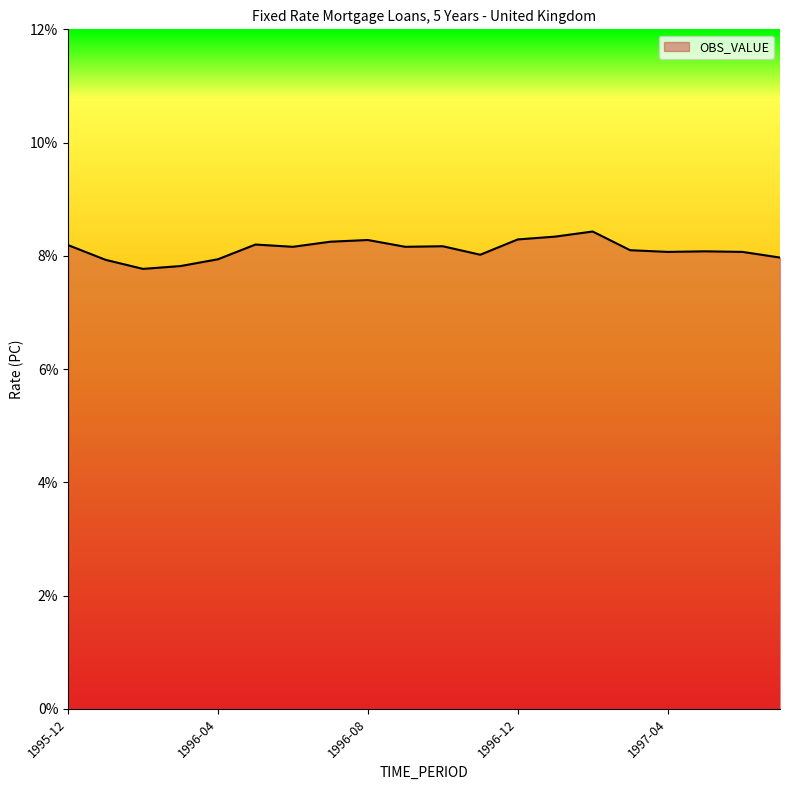

What is the difference between the maximum and minimum values?

0.7